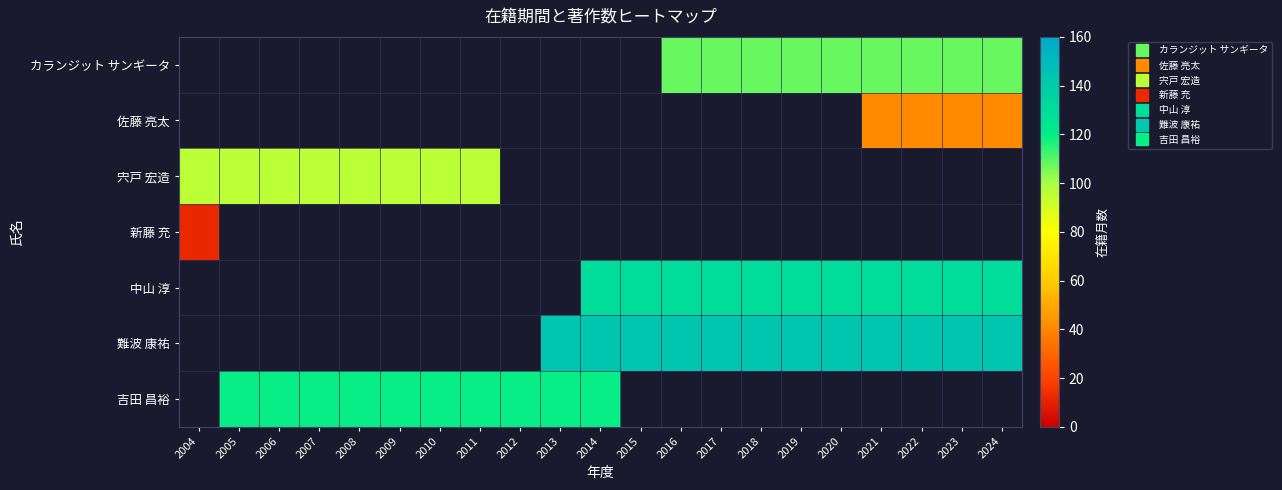

Between 2011 and 2020, which is larger?

2020